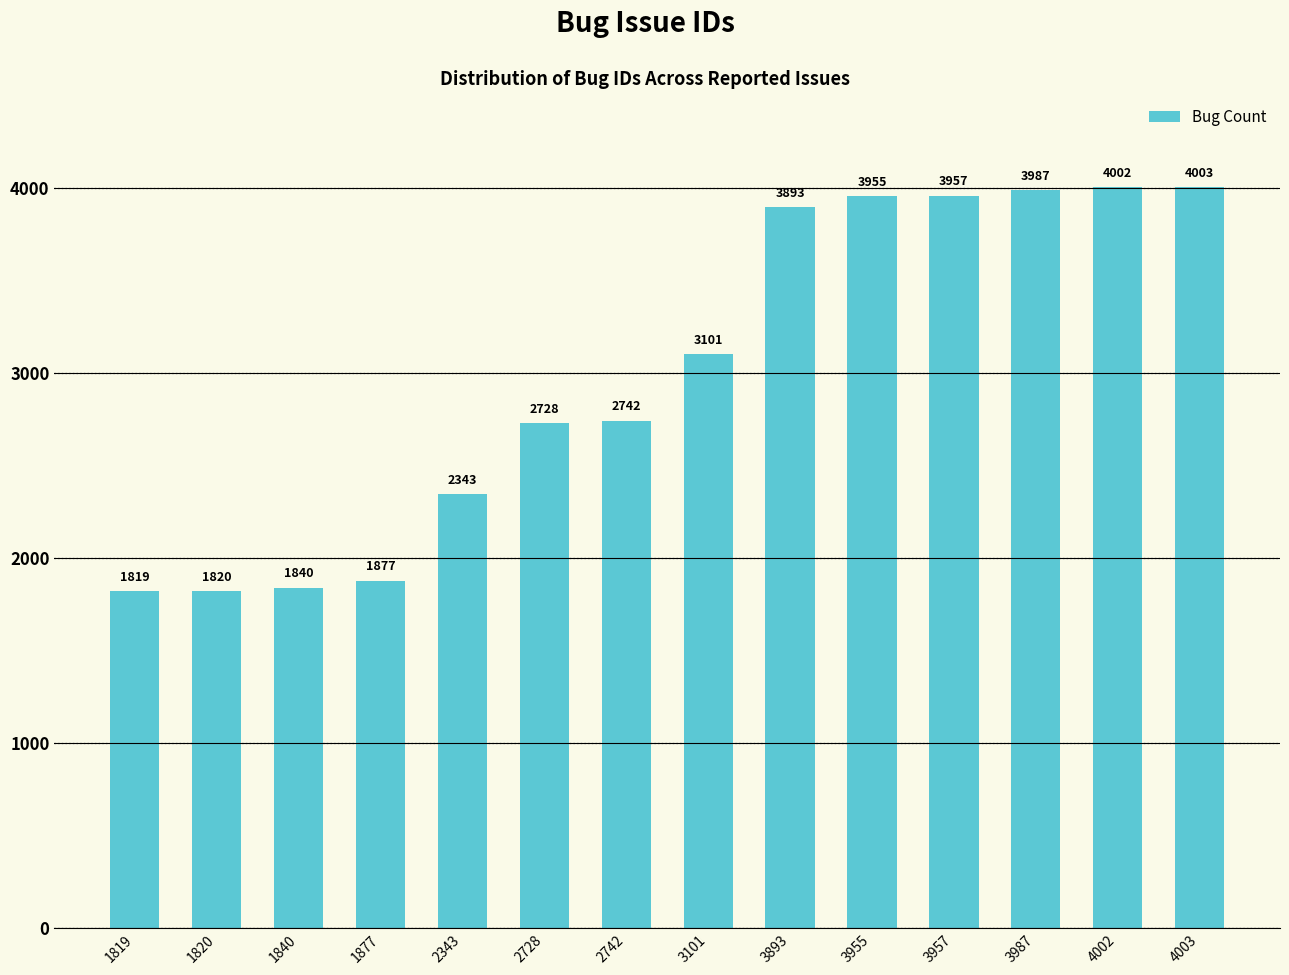

Is it true that the value at 1819 is 756?

False